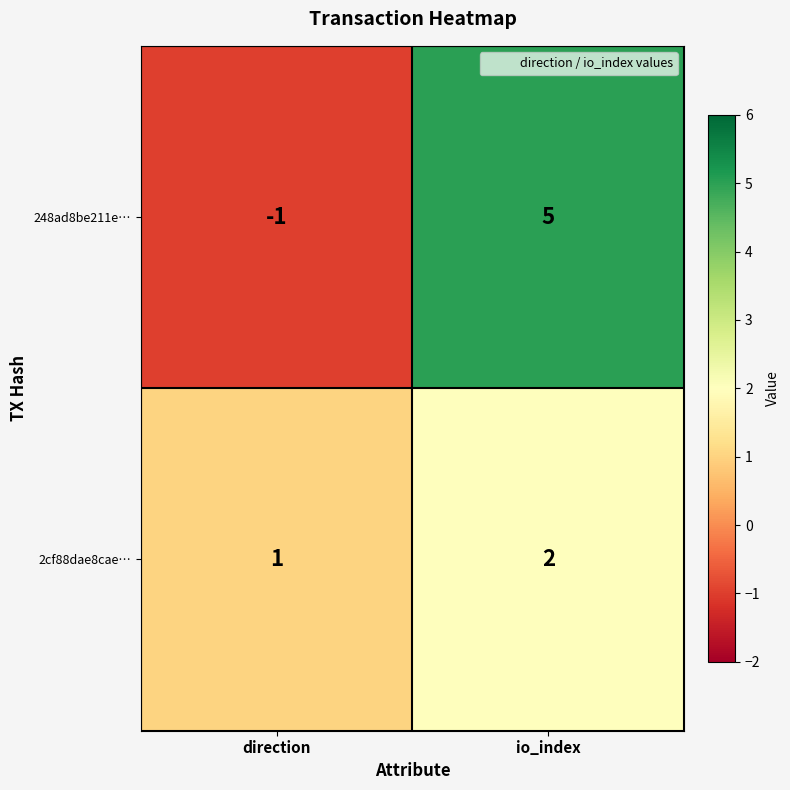

What is the sum of all 248ad8be211e… values?

4